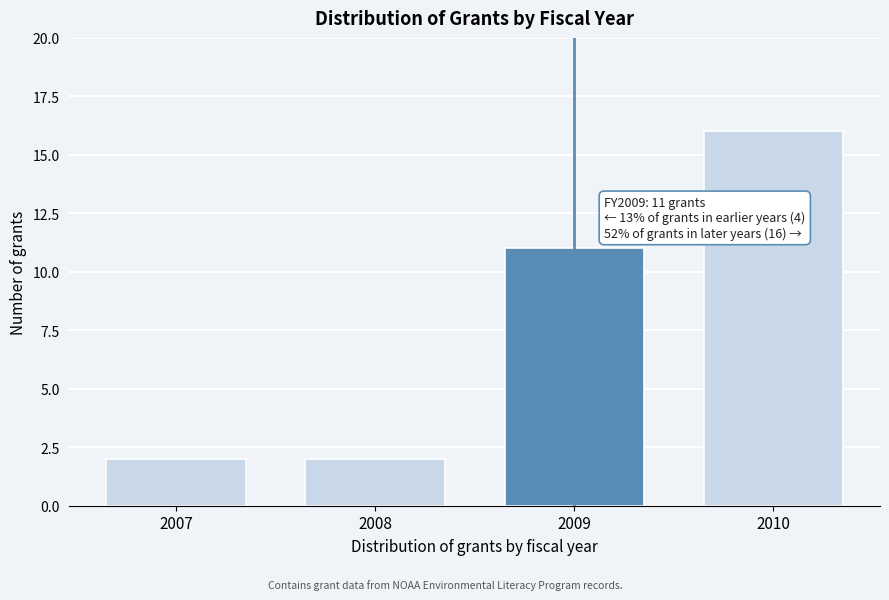

Reading left to right, list all the values displayed in this chart.

2	2	11	16